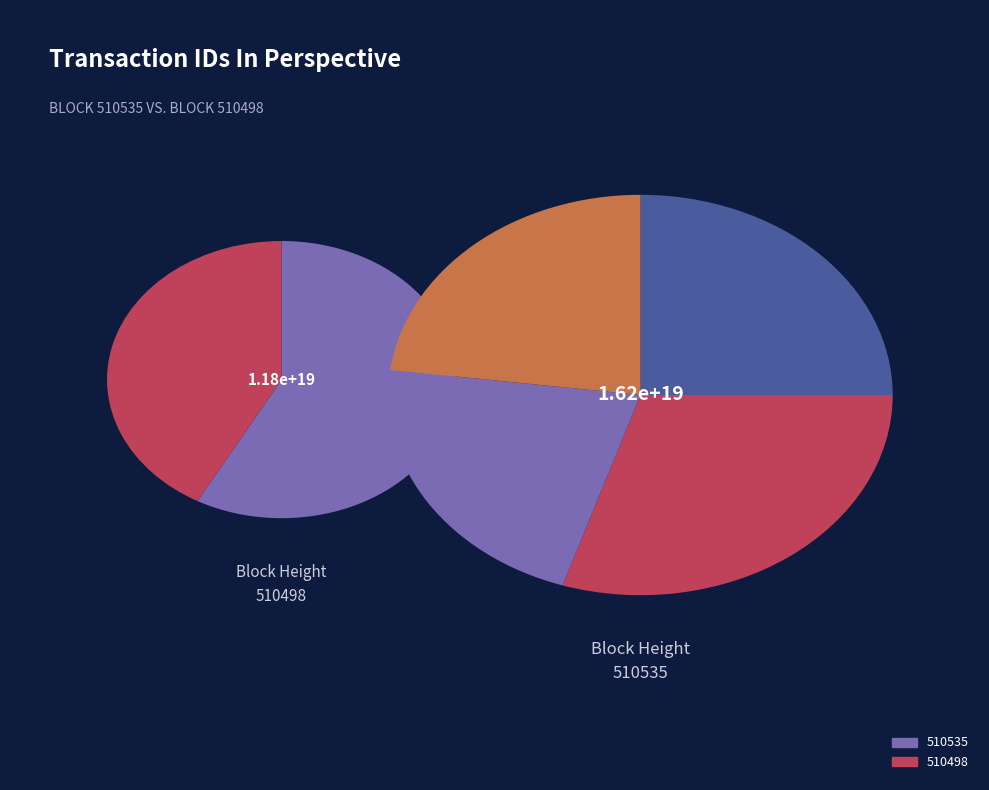

What is the ratio of the value at 510498 to the value at 510535?

0.7